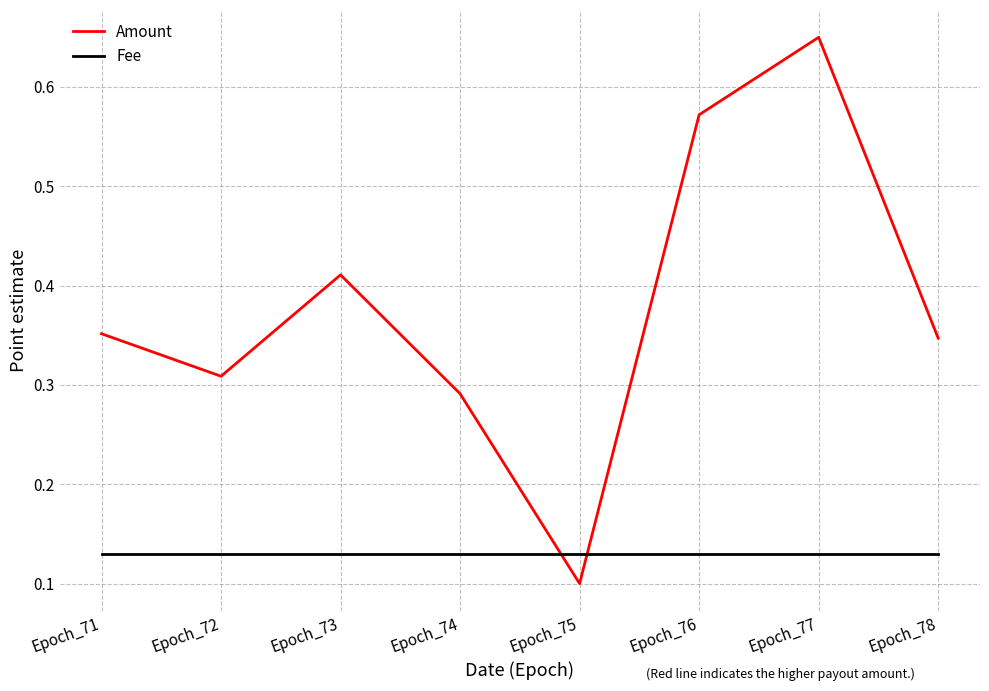

What is the spread (max minus min) of values at Epoch_72?

0.2